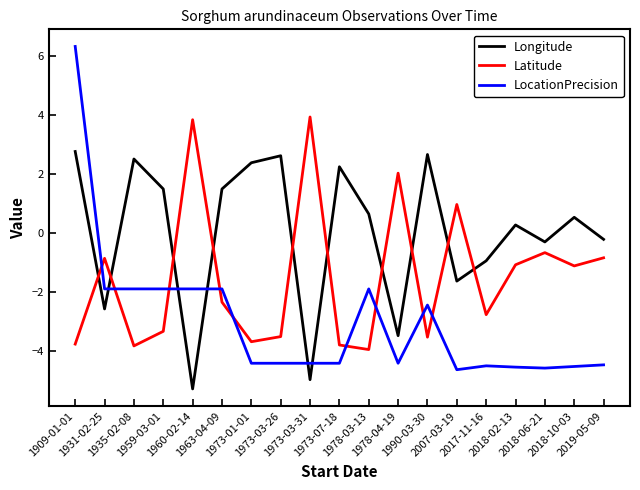

What is the total value across all series at 1978-03-13?

-5.2